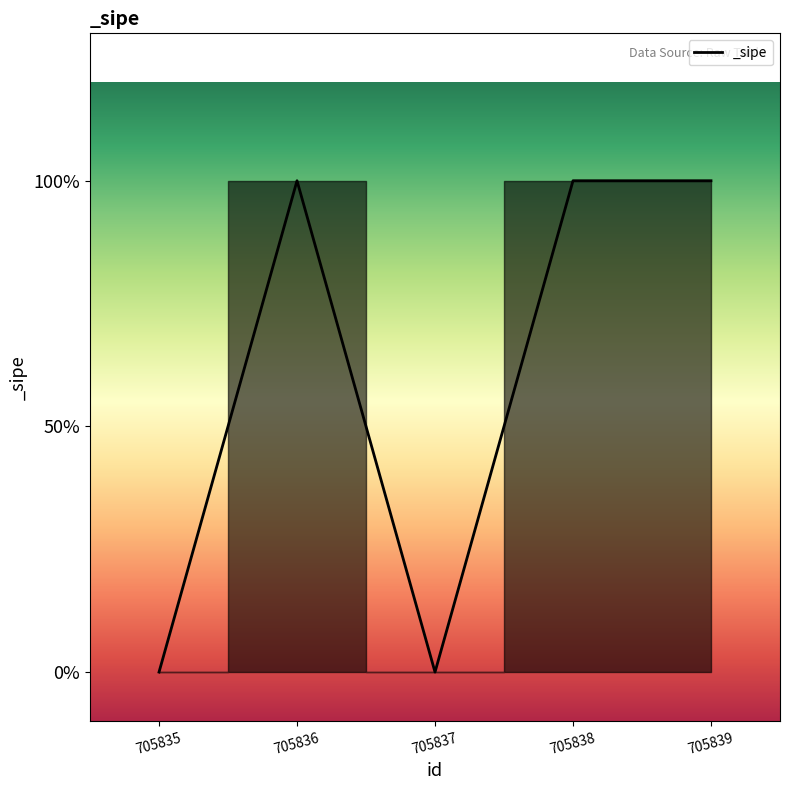

Does the chart display data point markers on the line(s)?

No